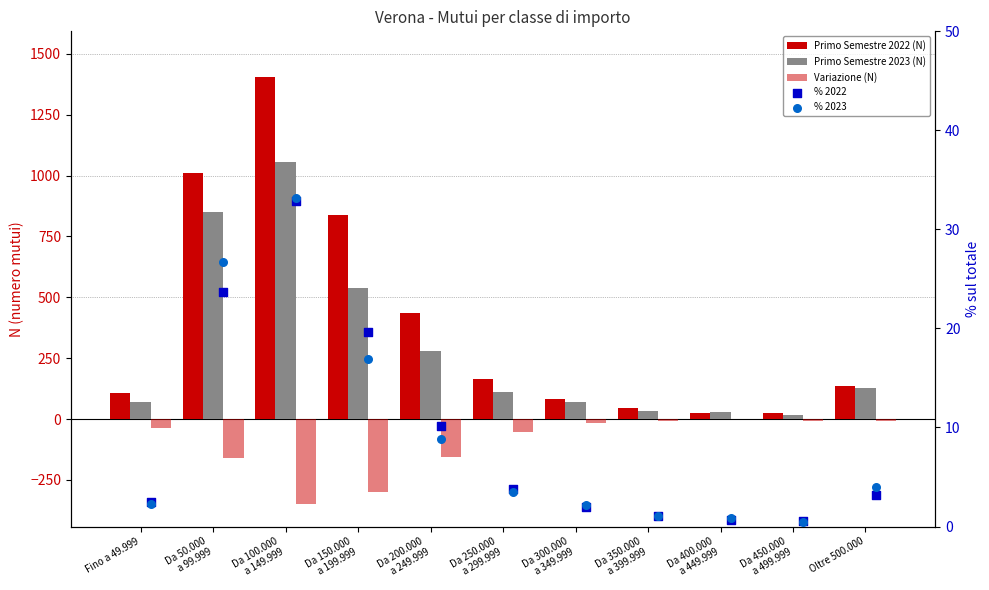

Which series reaches the minimum Y coordinate?

Variazione (N)